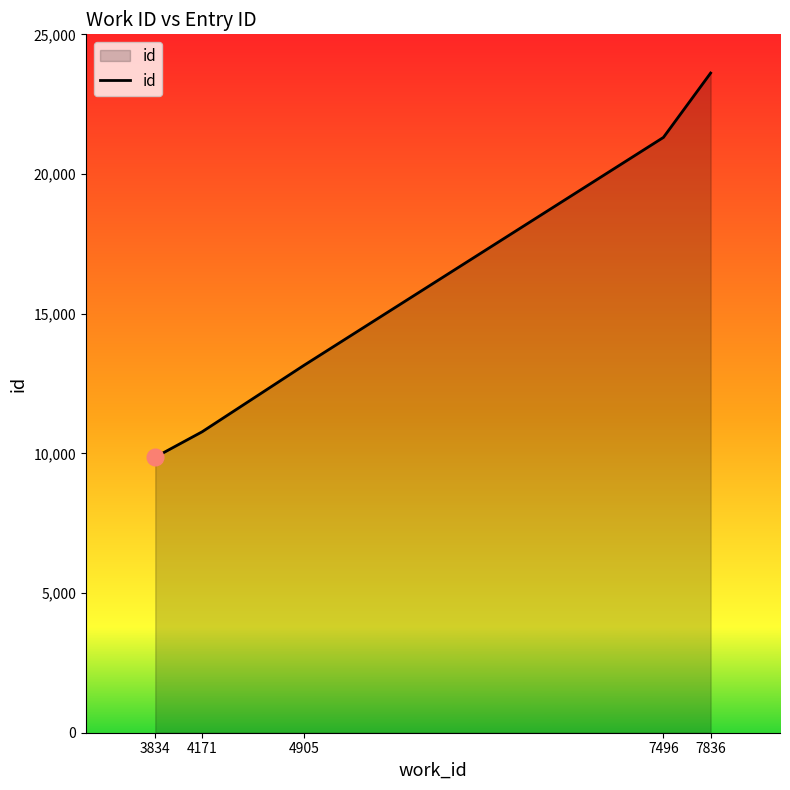

List the labels in order of value, smallest first.

3834, 4171, 4905, 7496, 7836